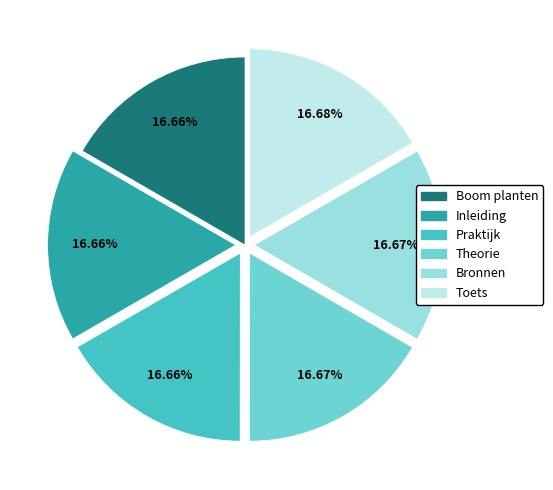

Do Inleiding and Praktijk together represent more than half of the pie?

No